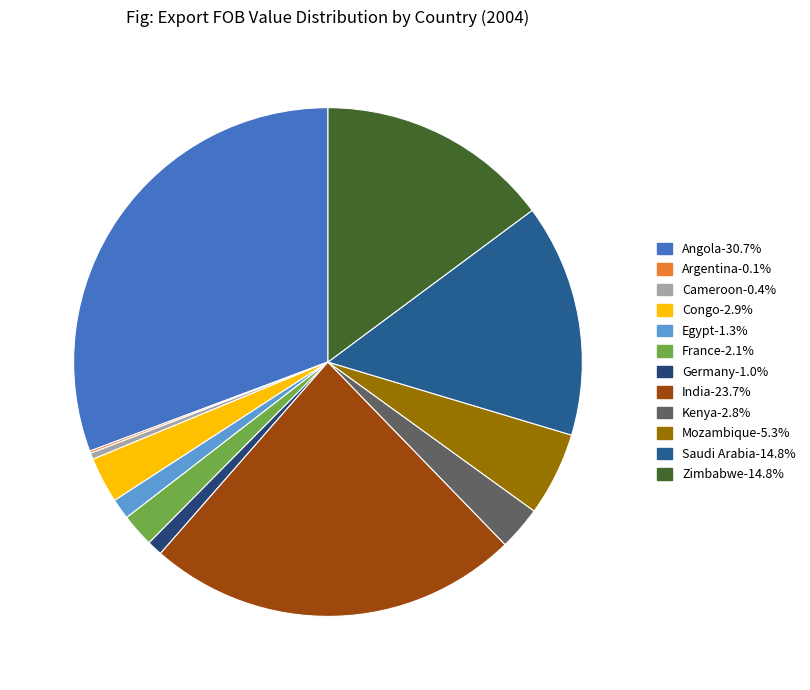

What percentage is the France slice, to the nearest percent?

2%